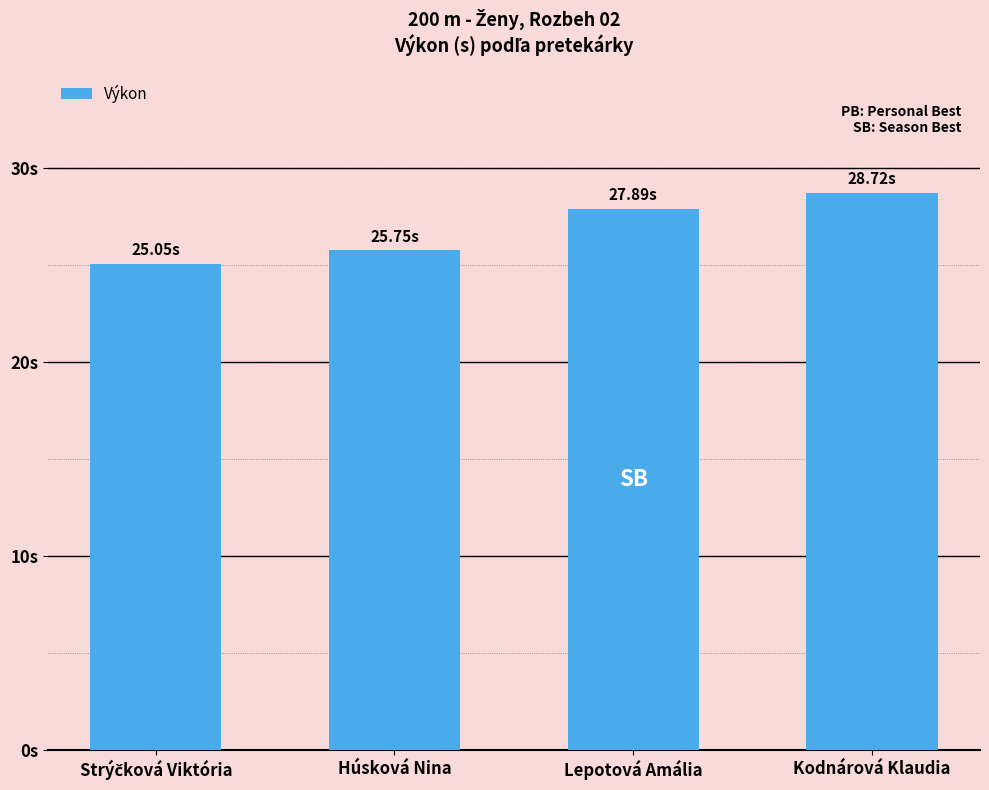

Does the chart contain any negative values?

No